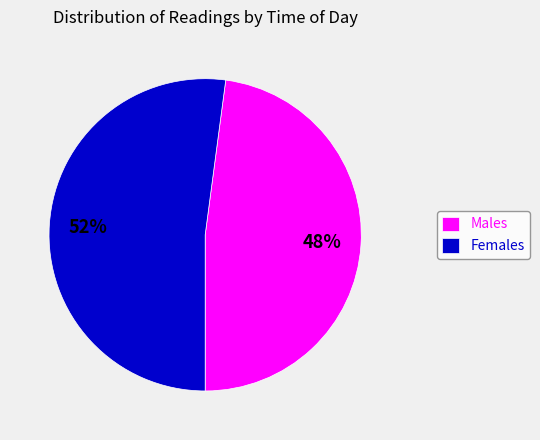

Combined, do Females and Males account for over 50%?

Yes